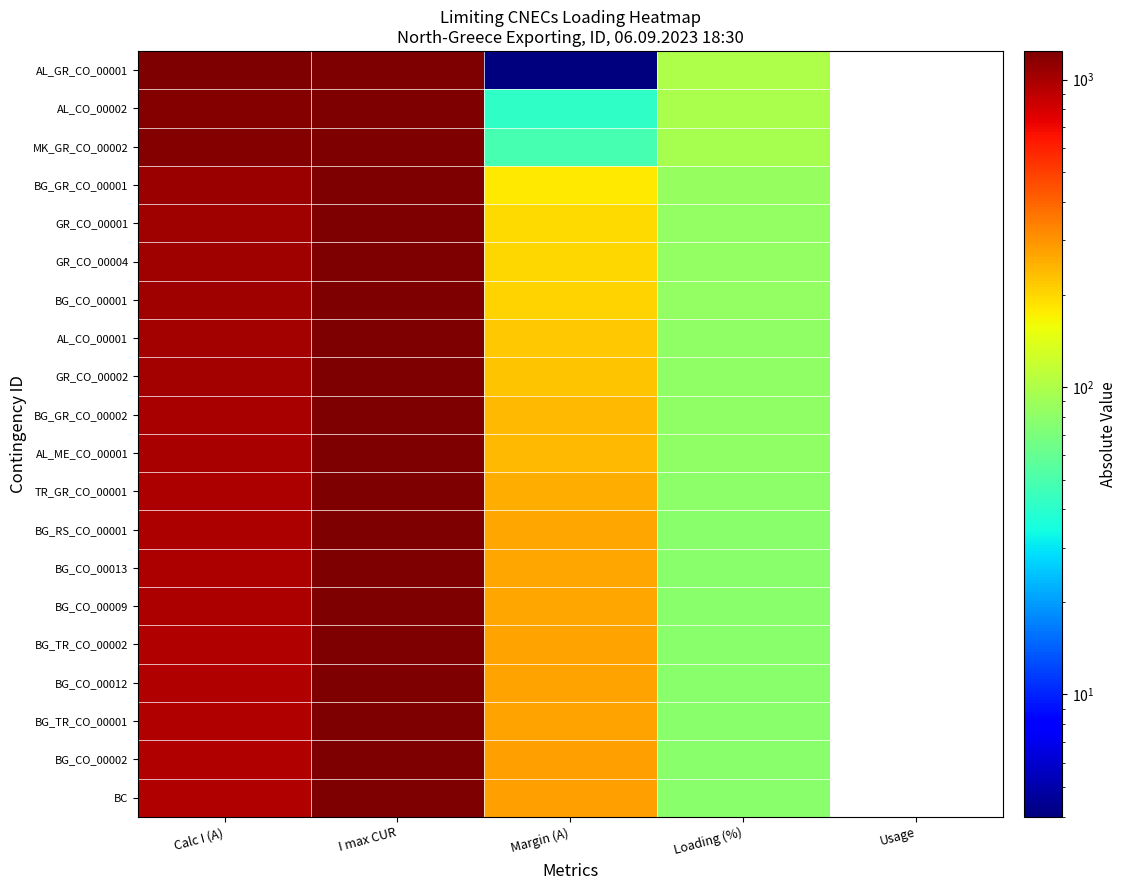

Between Loading (%) and Usage, which is larger?

Loading (%)